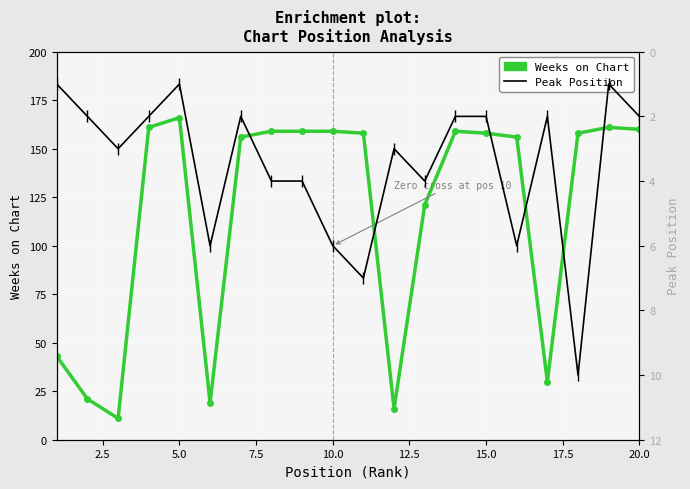

Reading right to left, list all the values displayed in this chart.

Weeks on Chart: 160	161	158	30	156	158	159	121	16	158	159	159	159	156	19	166	161	11	21	43
Peak Position: 2	1	10	2	6	2	2	4	3	7	6	4	4	2	6	1	2	3	2	1